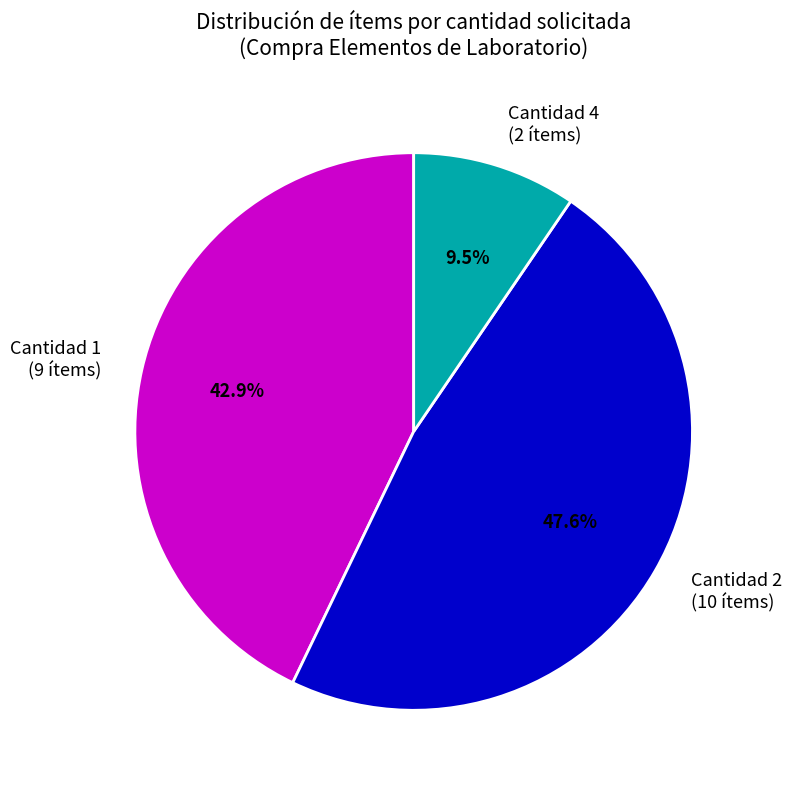

Rank the categories by value from lowest to highest.

Cantidad 4 (2 ítems), Cantidad 1 (9 ítems), Cantidad 2 (10 ítems)